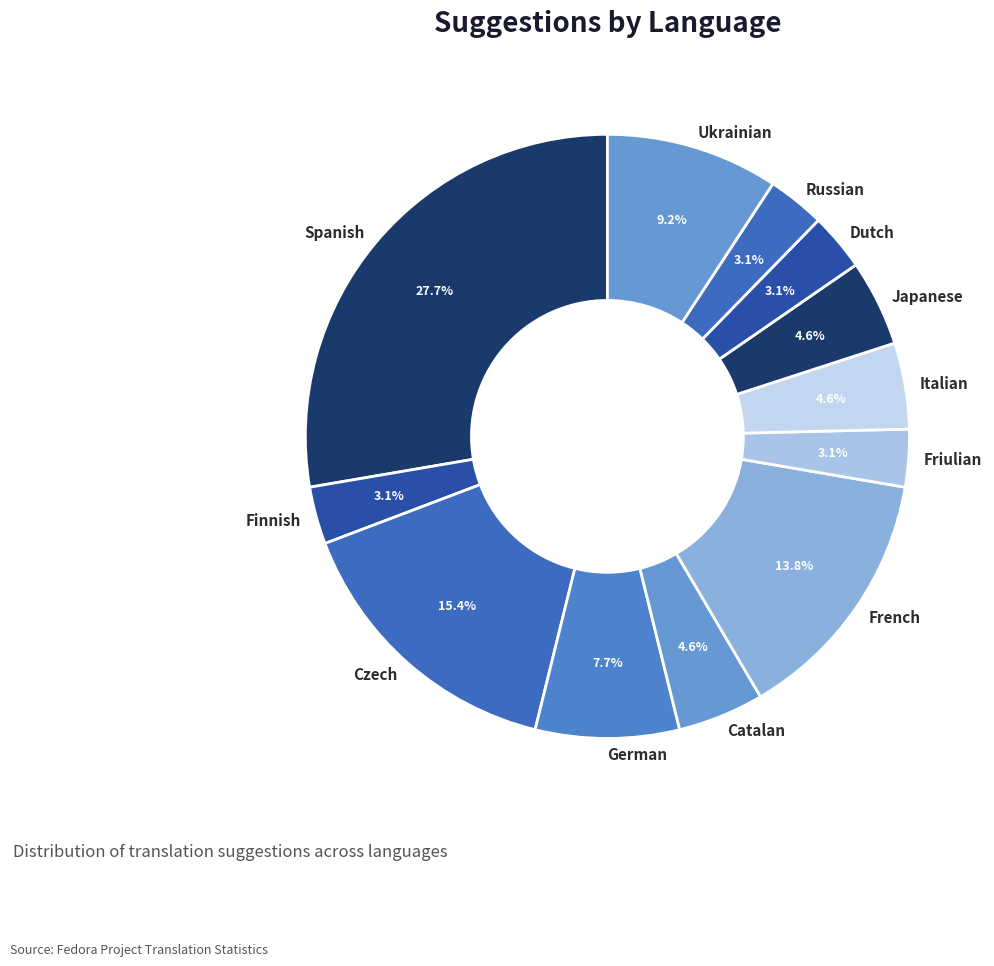

What is the largest slice in the pie chart?

Spanish